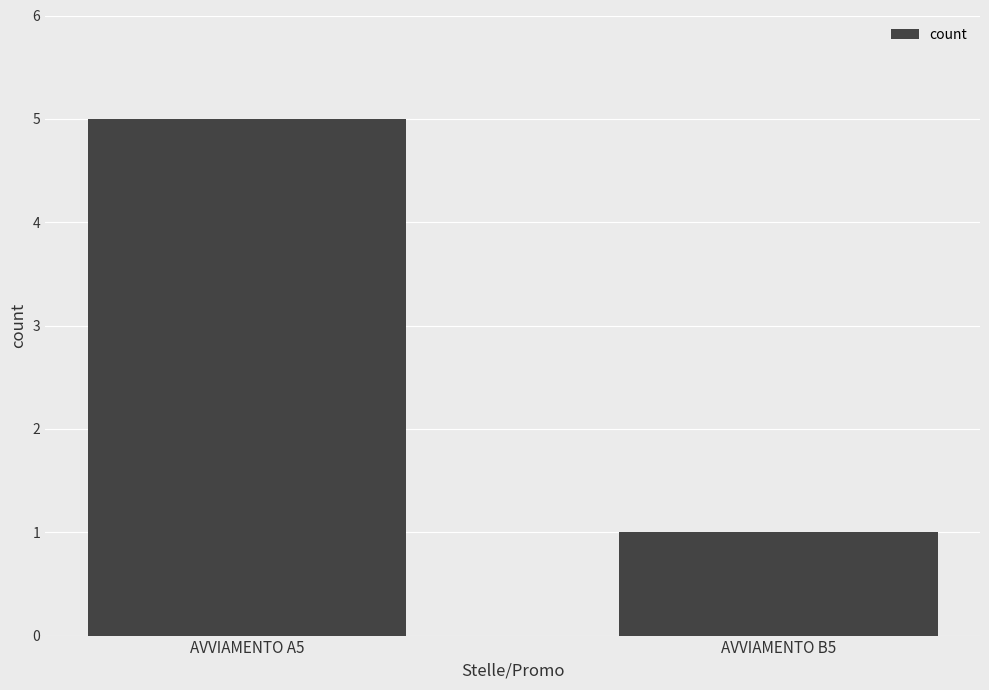

The value at AVVIAMENTO A5 is 5. True or false?

True